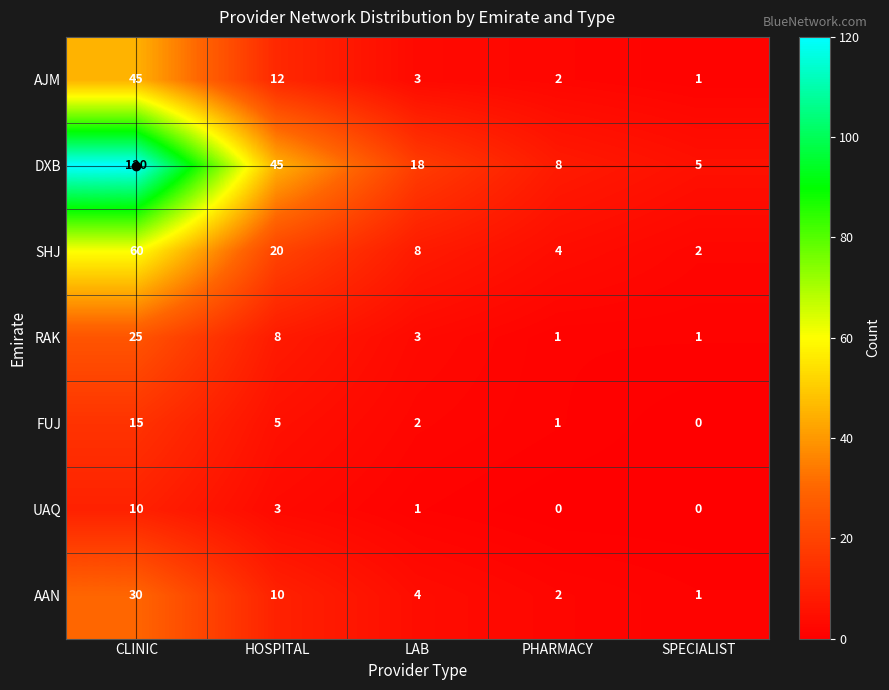

Where is AAN nearest to the value 15?

HOSPITAL